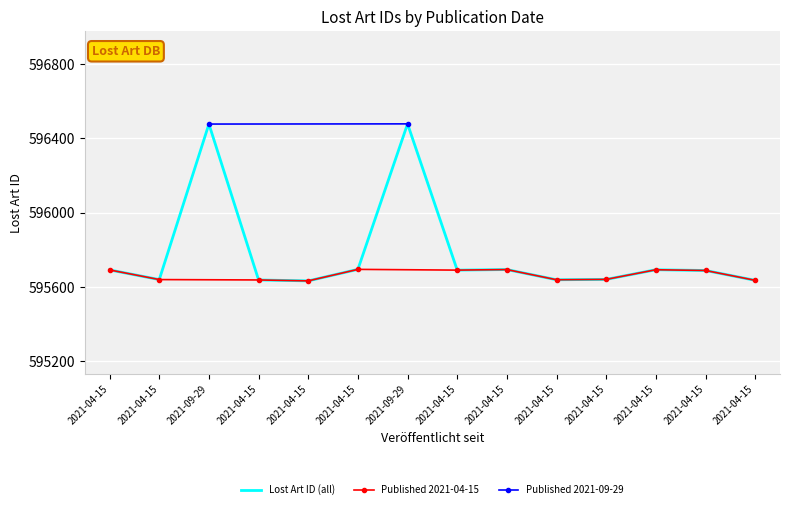

Which label corresponds to the smallest value in the chart?

2021-04-15